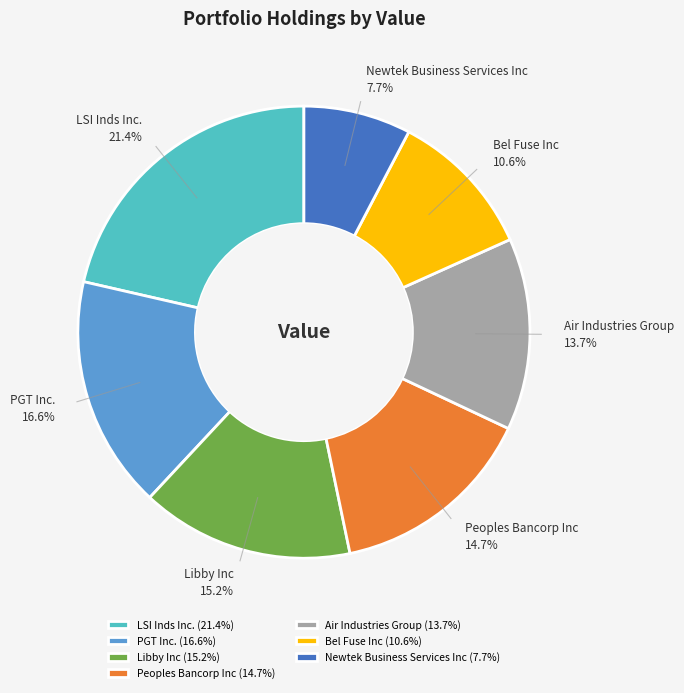

Does PGT Inc. account for over 50% of the chart?

No